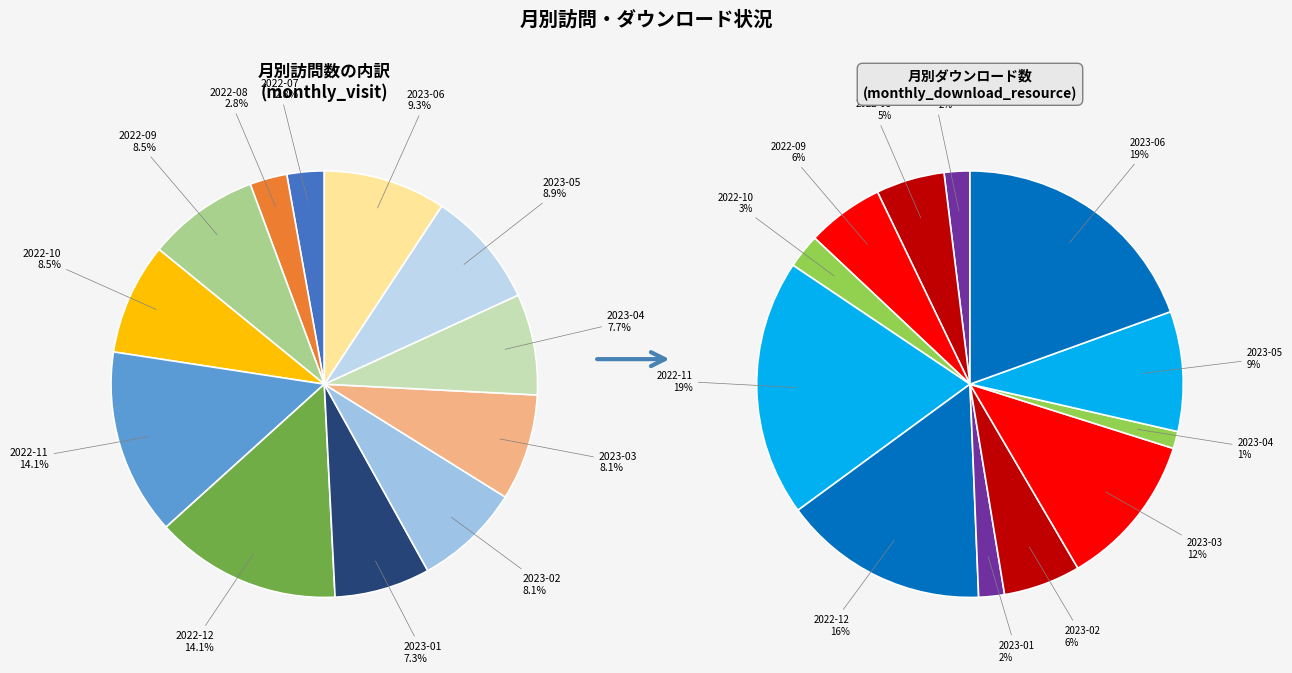

What percentage is NOT represented by 2023-06?

90.7%